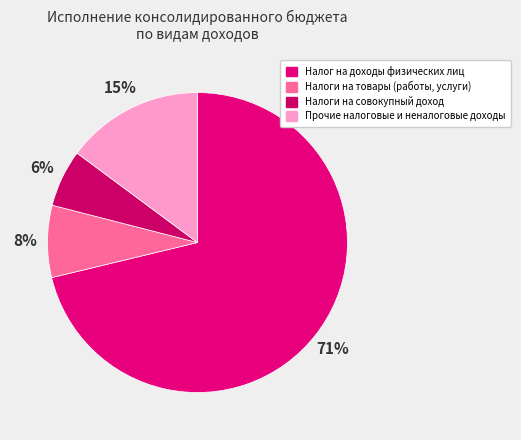

Does Налоги на товары (работы, услуги) represent more than half of the total?

No